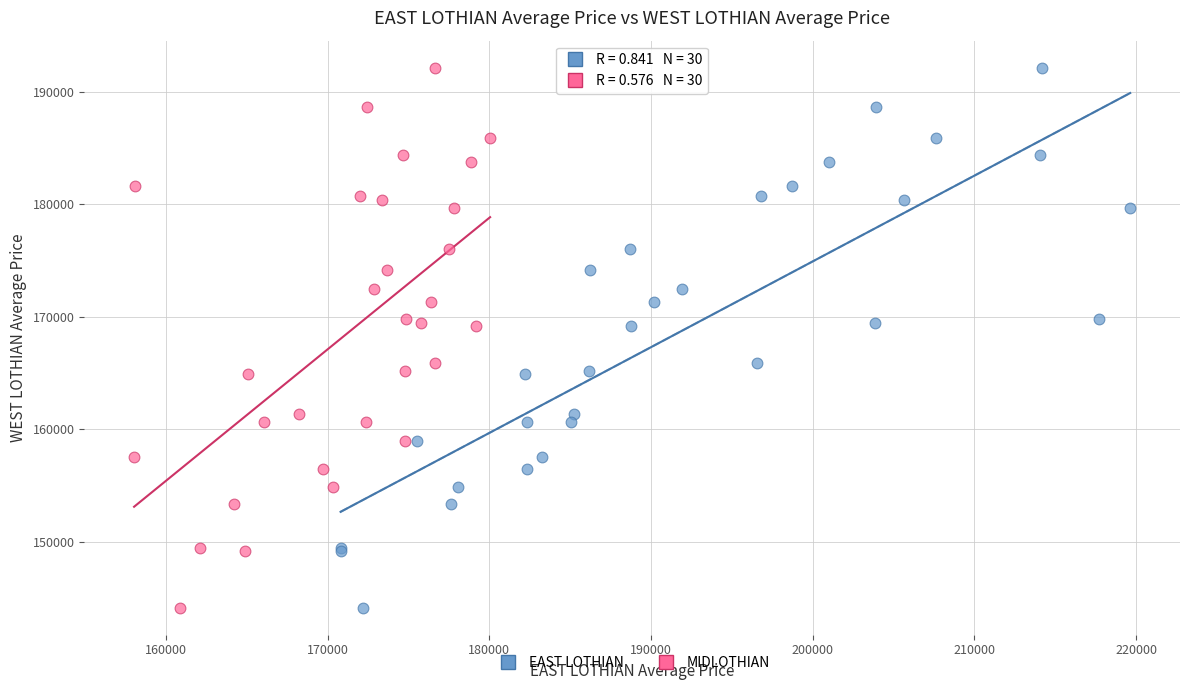

What are all the series names shown in the legend?

EAST LOTHIAN, MIDLOTHIAN